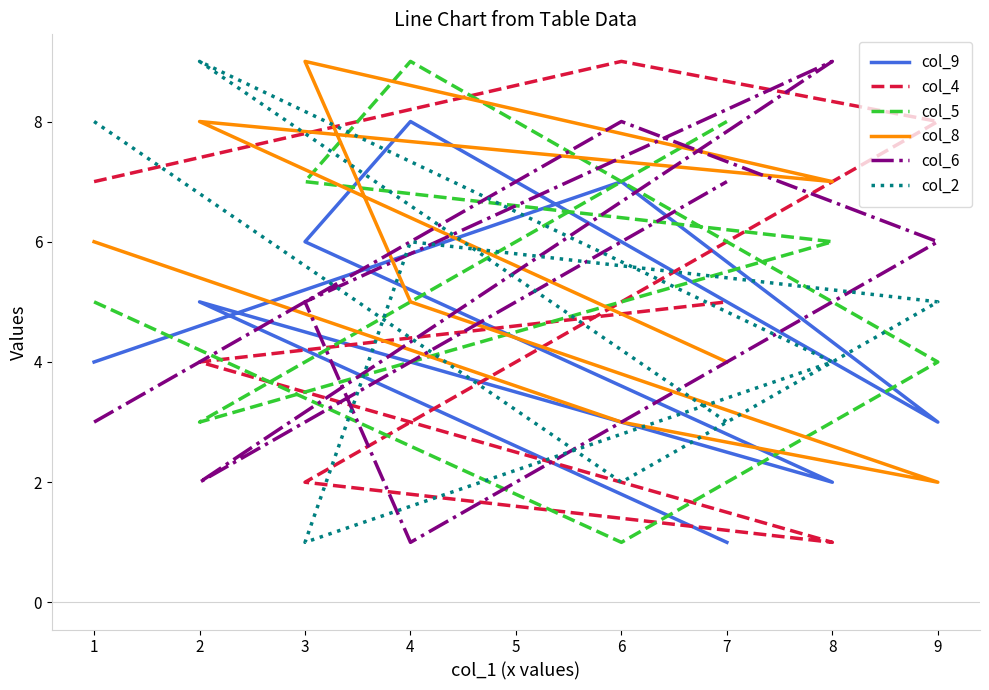

What is the average value of the col_2 series?

5